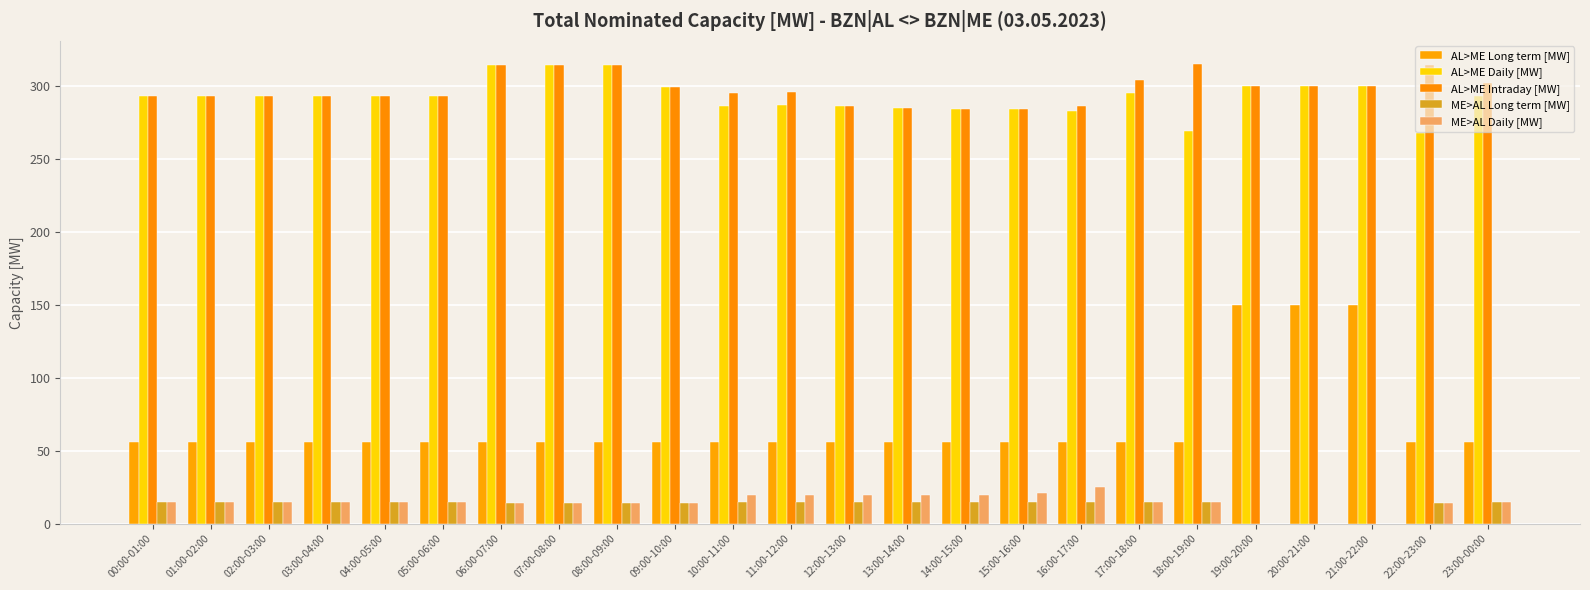

Is the value of AL>ME Intraday [MW] at 23:00-00:00 greater than the value of AL>ME Daily [MW] at 04:00-05:00?

Yes